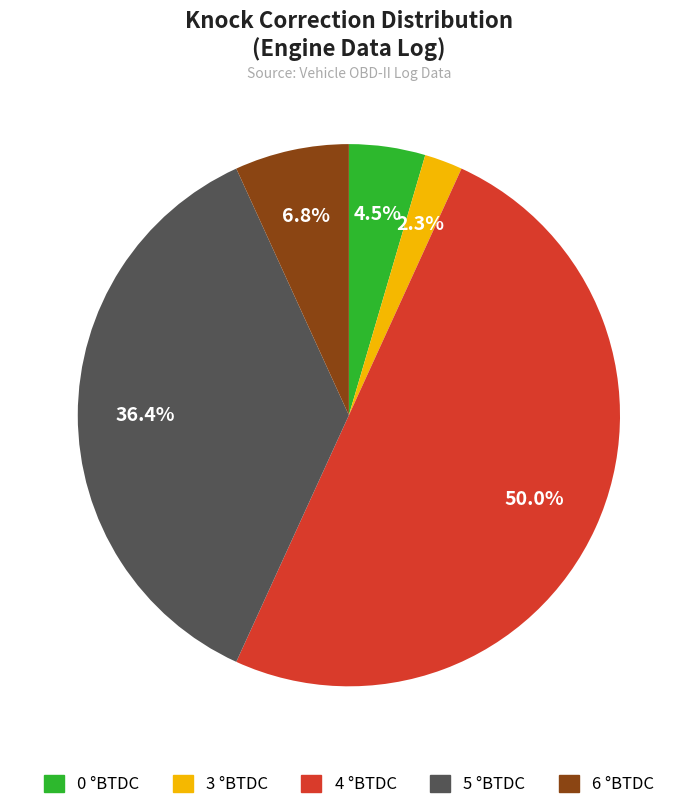

What percentage is NOT represented by 0?

95.5%